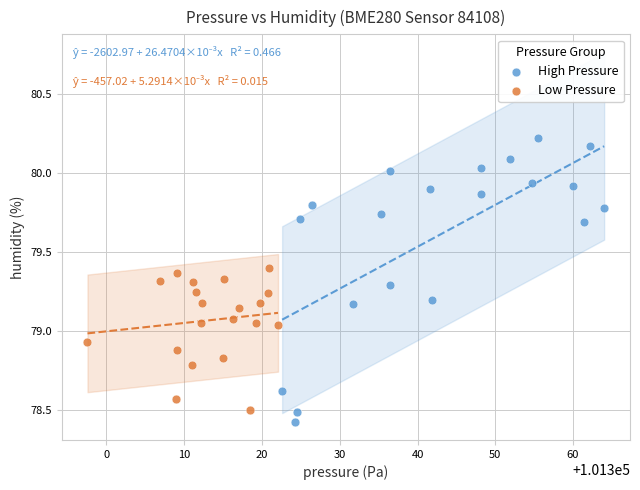

Which series reaches the maximum Y coordinate?

High Pressure